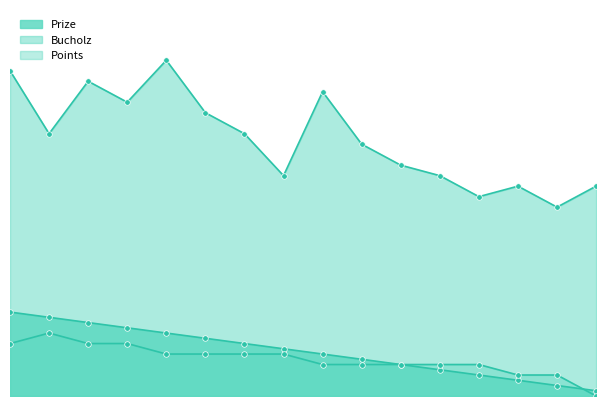

What is the average value of the Prize series?

8